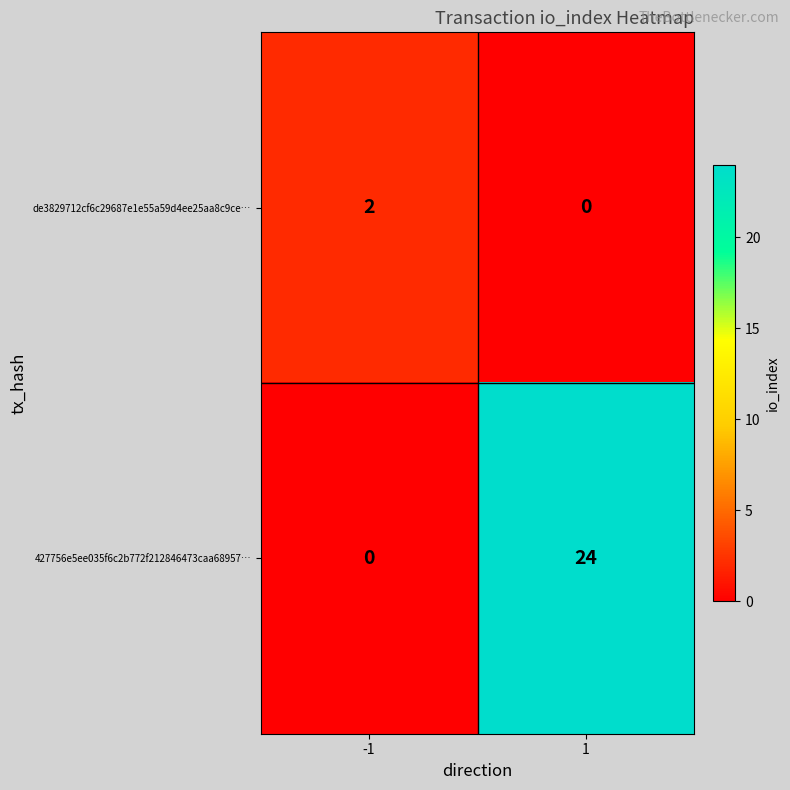

What is the highest value of the 427756e5ee035f6c2b772f212846473caa68957… series?

24